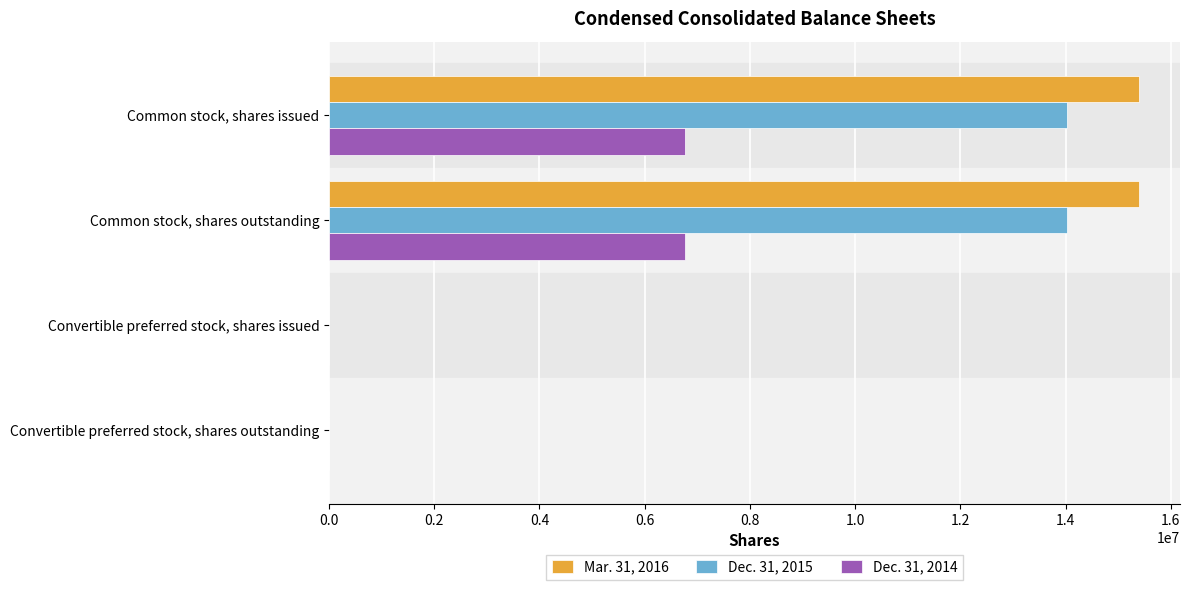

True or false: Mar. 31, 2016 has a value of 15403111 at Common stock, shares issued.

True